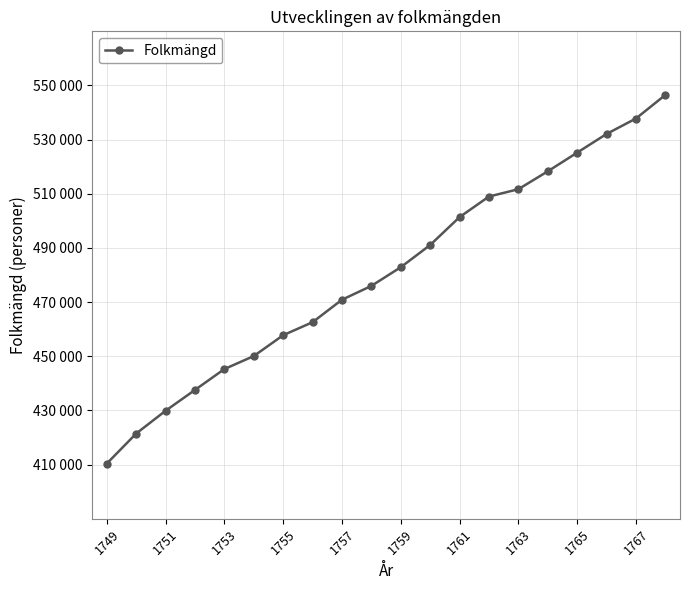

What is the difference between the maximum and minimum values?

136100